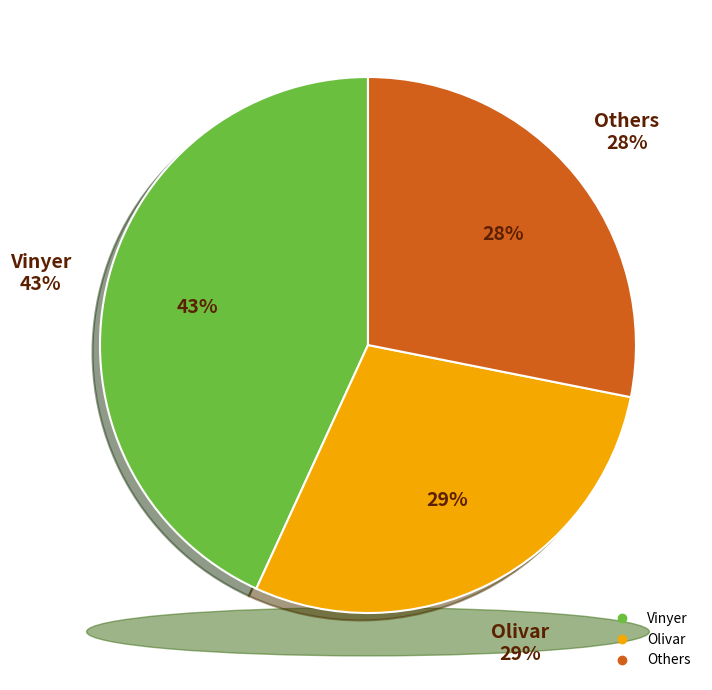

Does AGRI-ROVENAT represent more than half of the total?

No